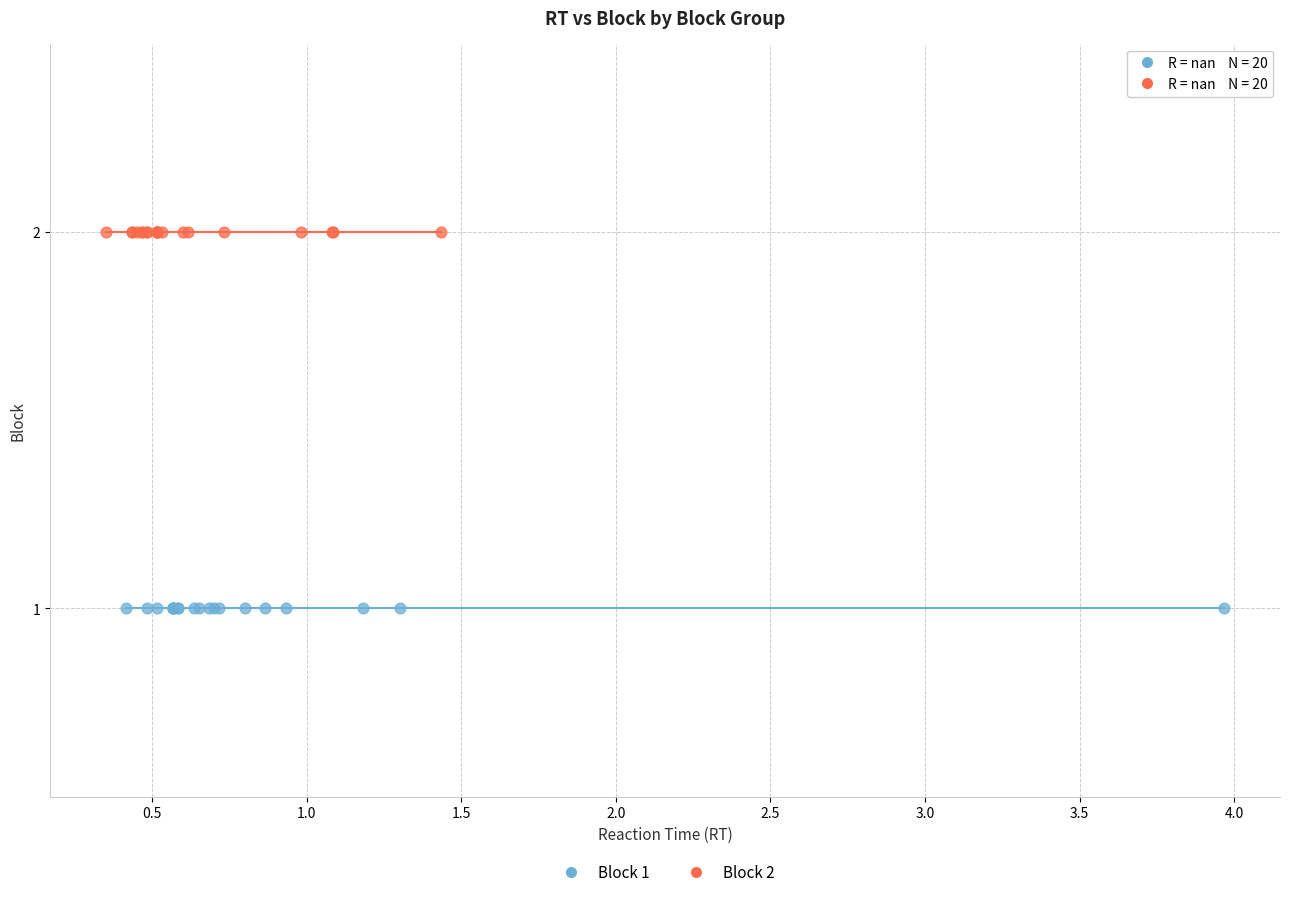

Which series contains the highest Y value?

Block 2